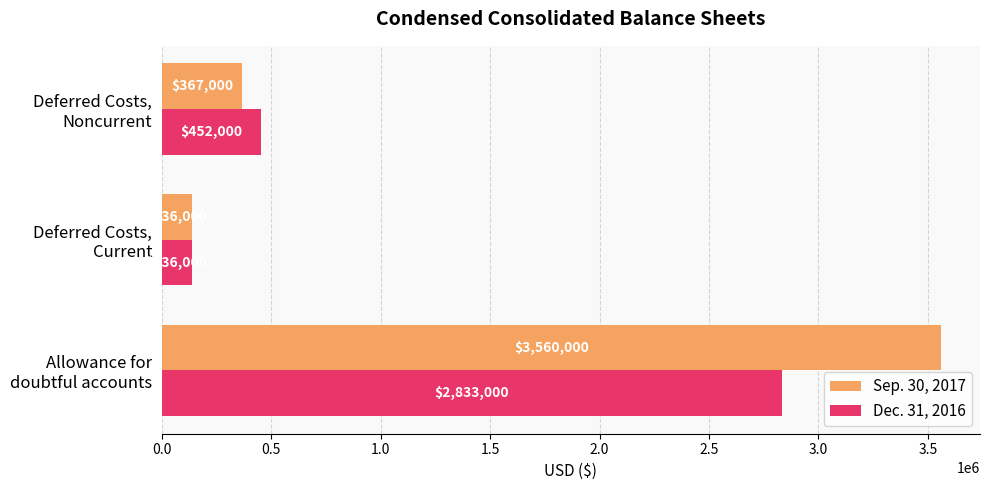

Which series has the largest total across all categories?

Sep. 30, 2017